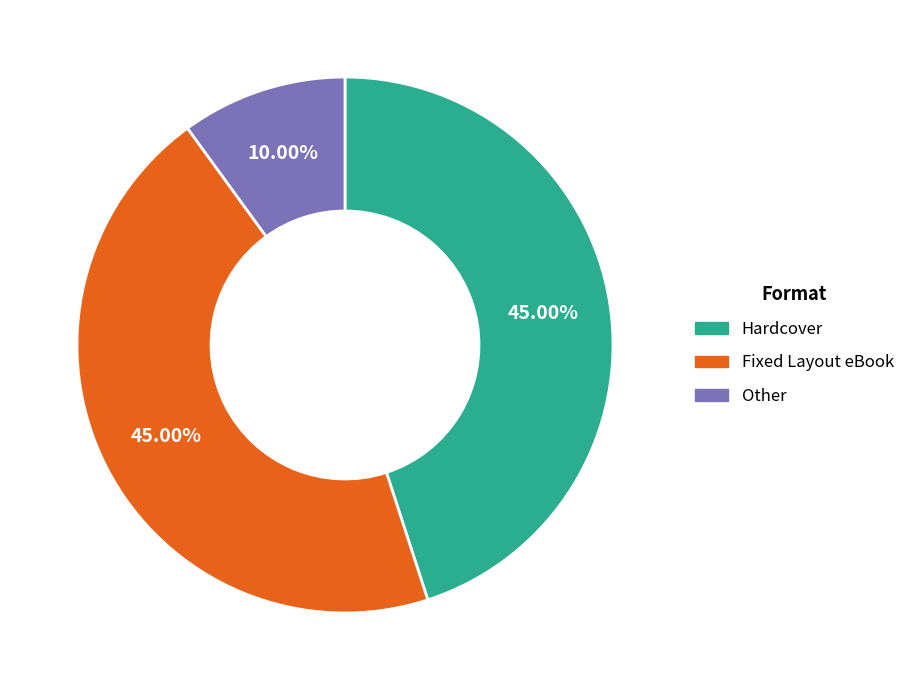

Is there any slice that represents more than half of the pie?

No